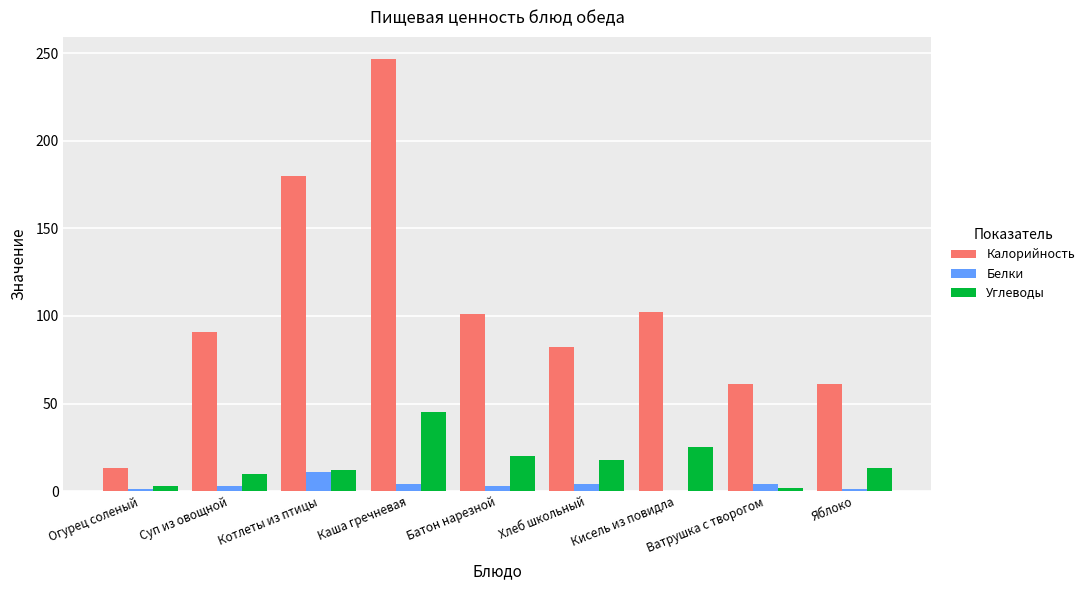

How many groups of bars are there?

9